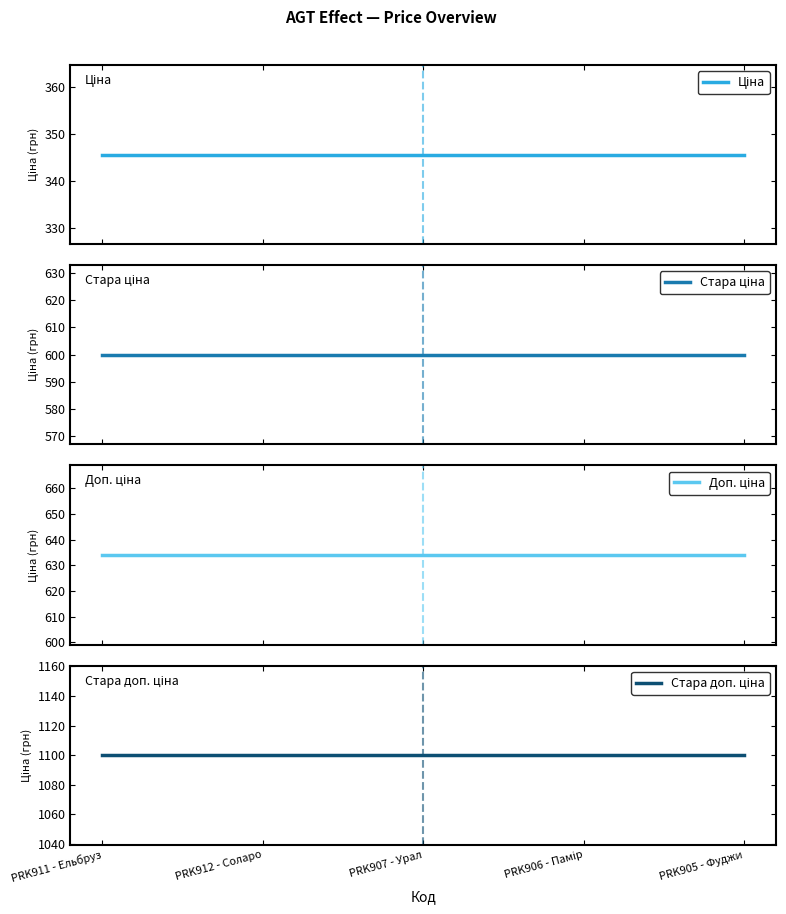

What is the minimum value for Стара доп. ціна?

1100.0